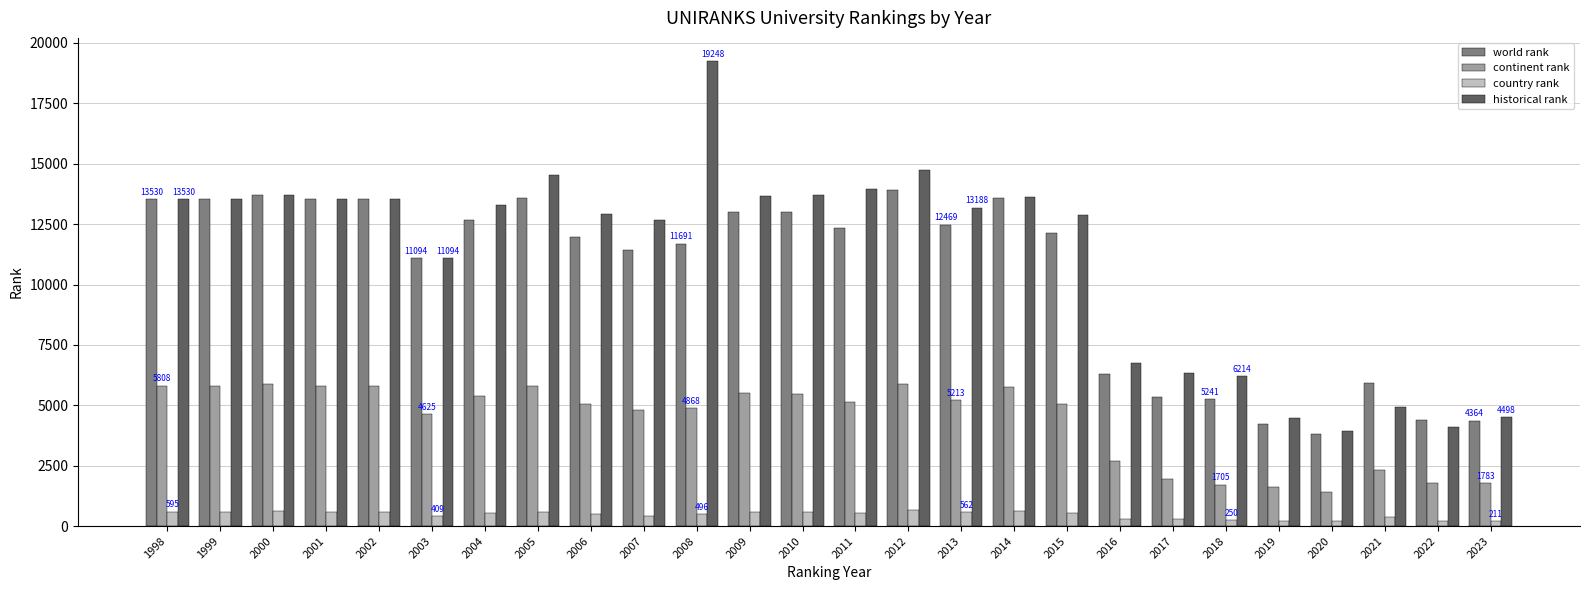

What is the value of the continent rank bar at the 22nd from the left?

1629